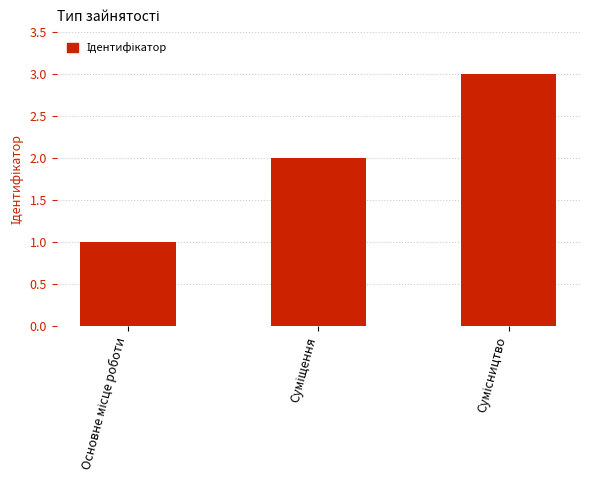

What is the maximum value shown in the chart?

3